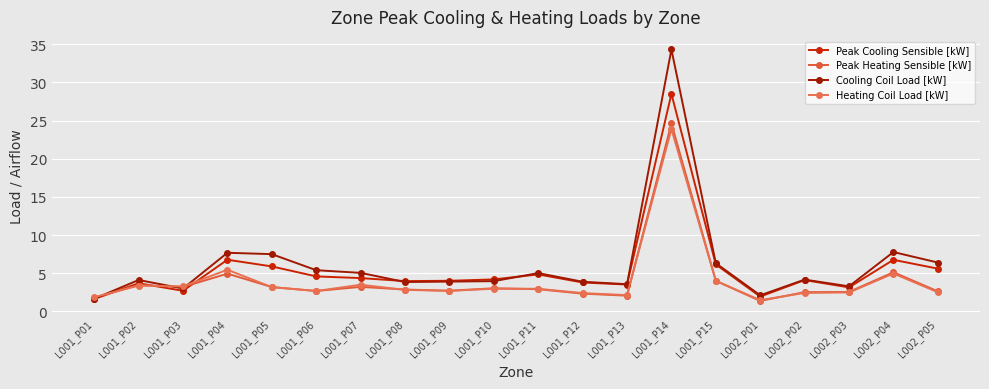

What is the value of the Peak Heating Sensible [kW] point at the 12th from the left?

2.3